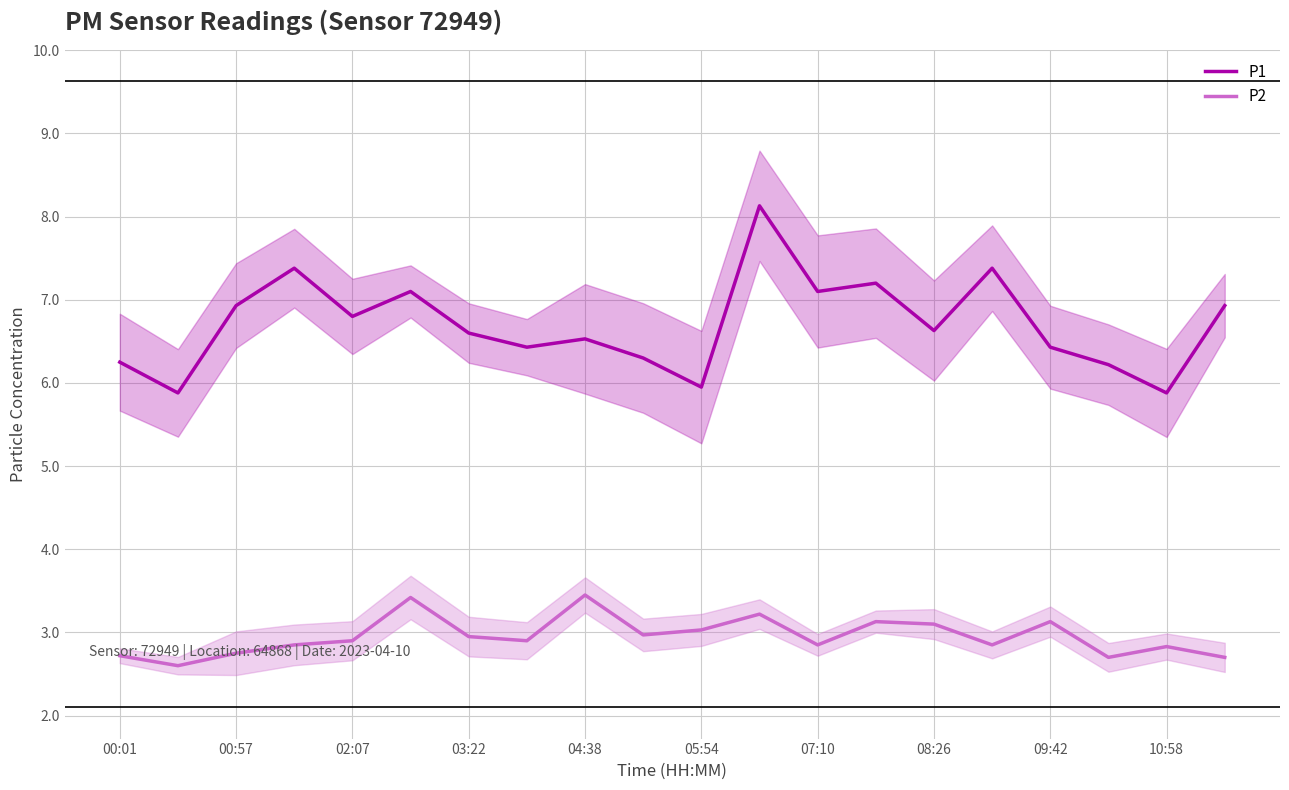

True or false: P1 has a value of 7.1 at 07:10.

True